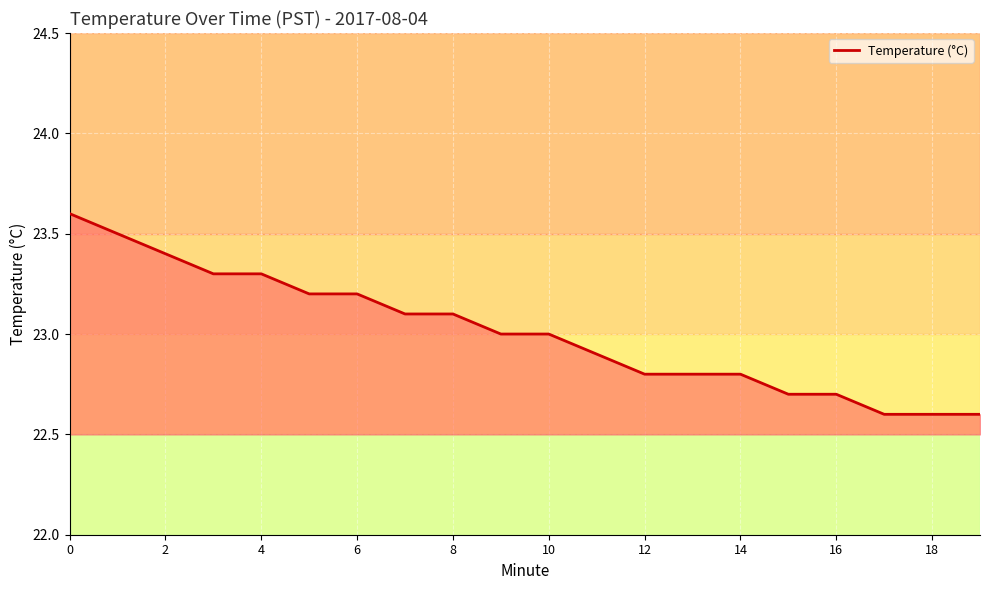

What is the smallest value displayed?

22.6